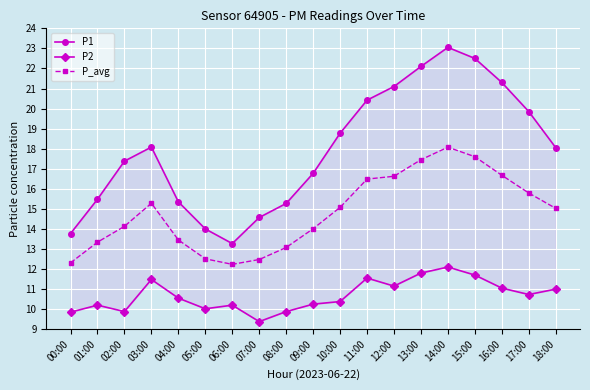

Which label corresponds to the largest value in the chart?

14:00